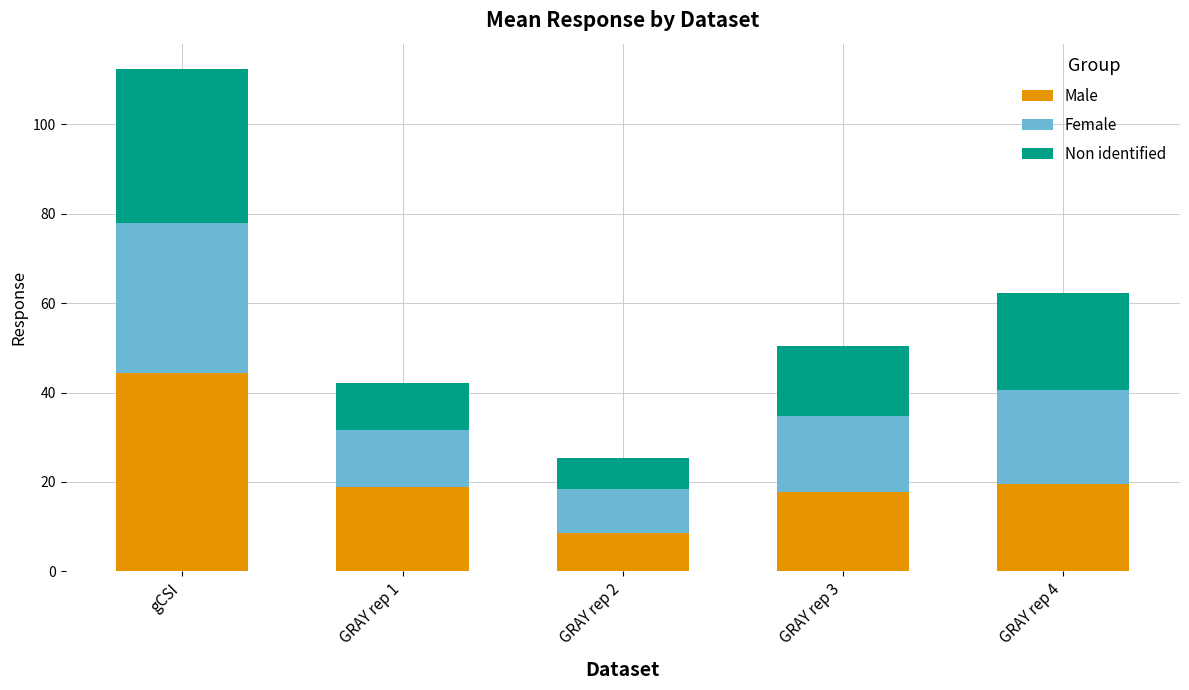

What is the approximate value of Male at GRAY rep 1?

18.8